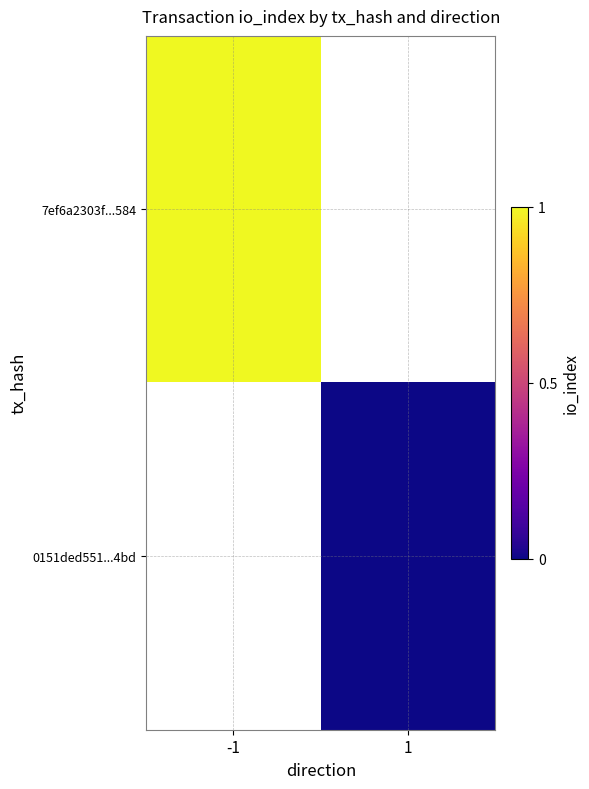

Between 1 and -1, which is larger?

-1